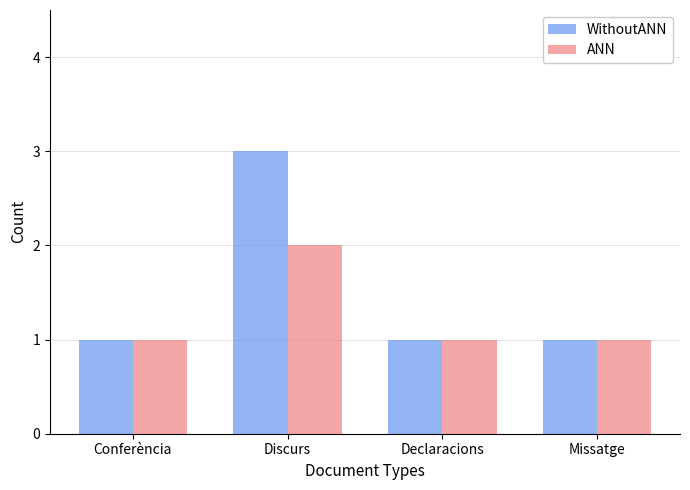

Reading left to right, transcribe all the data shown in this chart.

WithoutANN: Conferència=1	Discurs=3	Declaracions=1	Missatge=1
ANN: Conferència=1	Discurs=2	Declaracions=1	Missatge=1